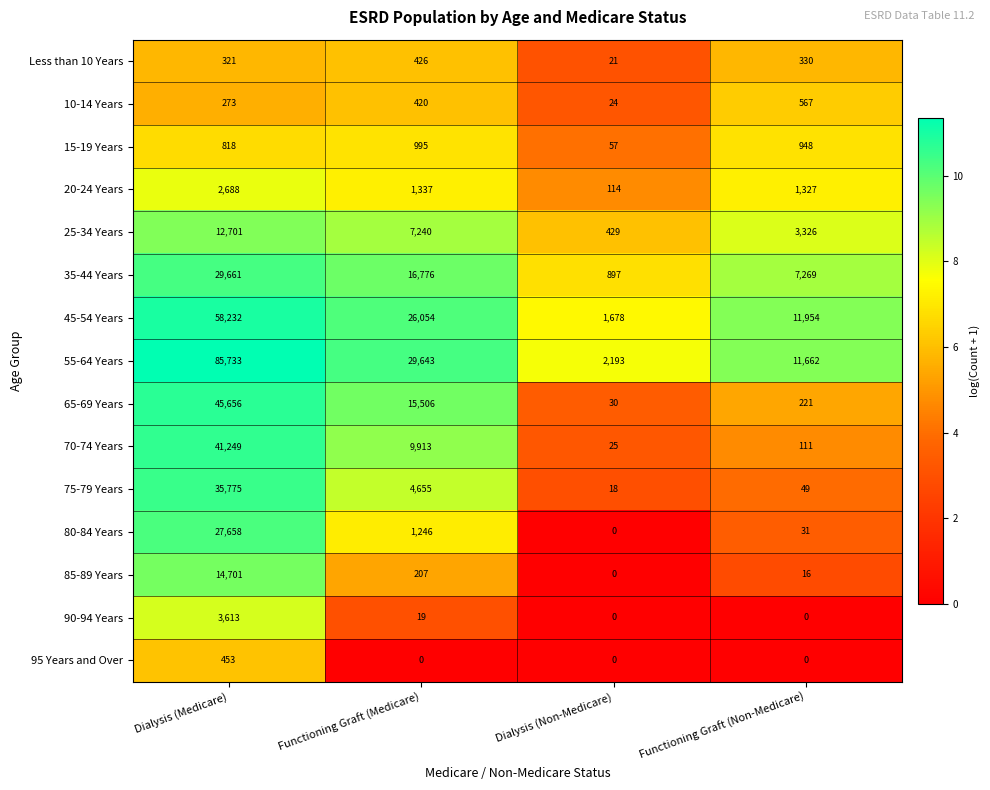

What is the lowest value of the 45-54 Years series?

1678